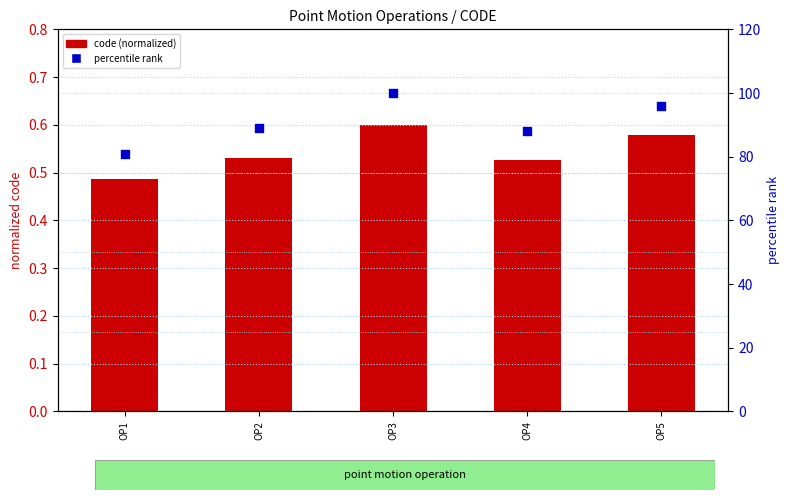

Which series has the widest spread of Y values?

percentile rank